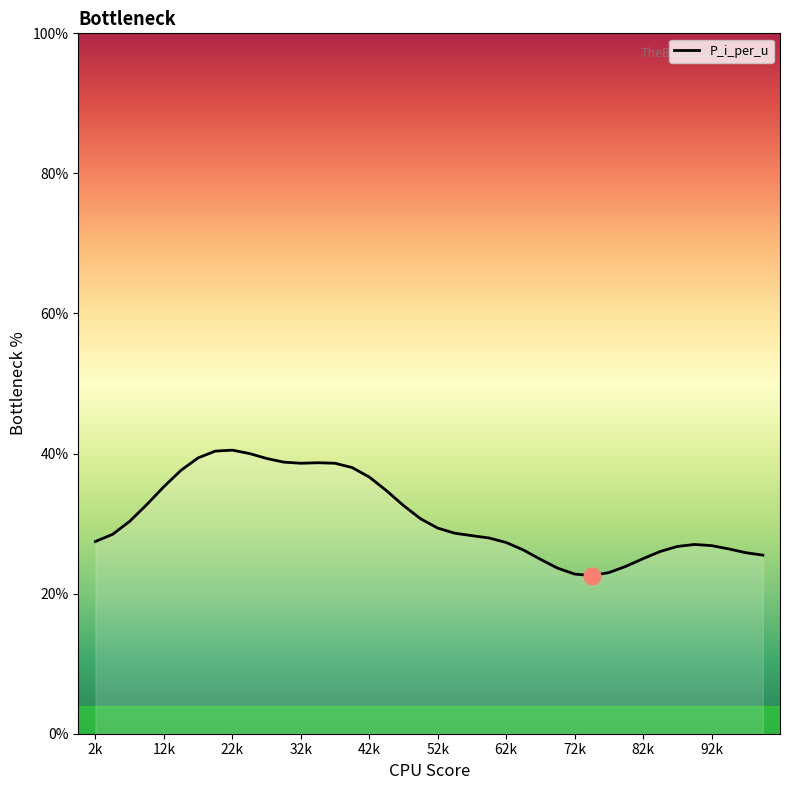

What is the maximum value shown in the chart?

40.5